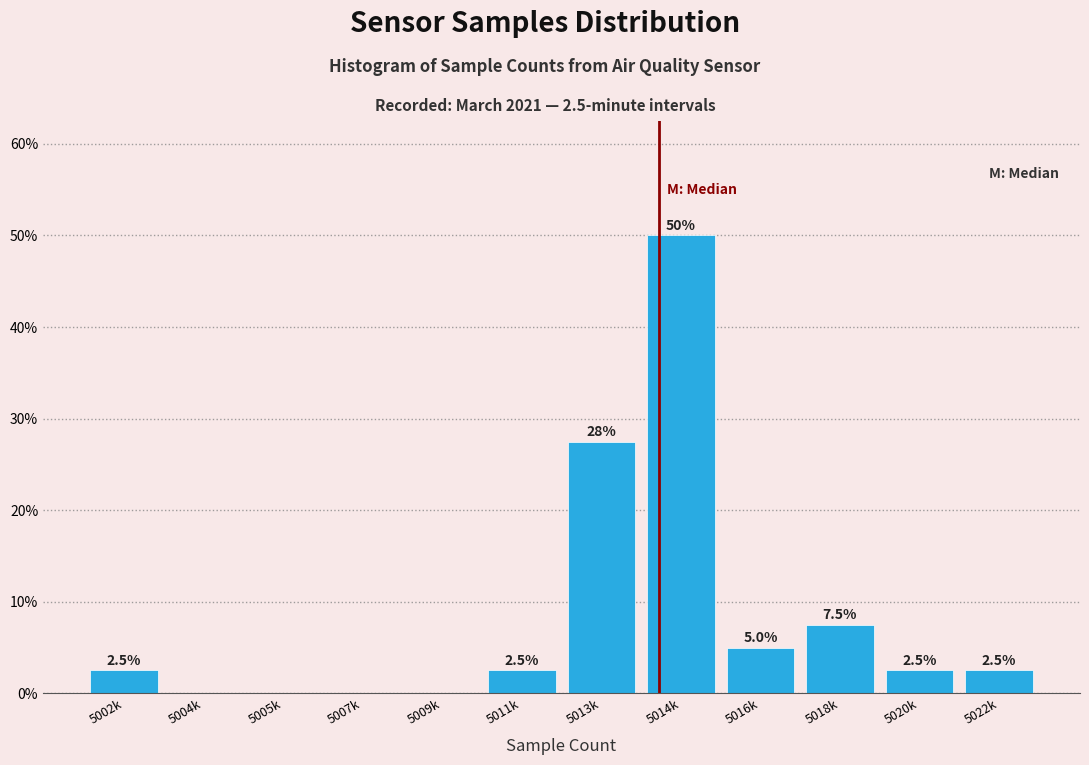

Reading right to left, what are all the values shown in this chart?

5022k=2.5	5020k=2.5	5018k=7.5	5016k=5.0	5014k=50.0	5013k=27.5	5011k=2.5	5009k=0.0	5007k=0.0	5005k=0.0	5004k=0.0	5002k=2.5